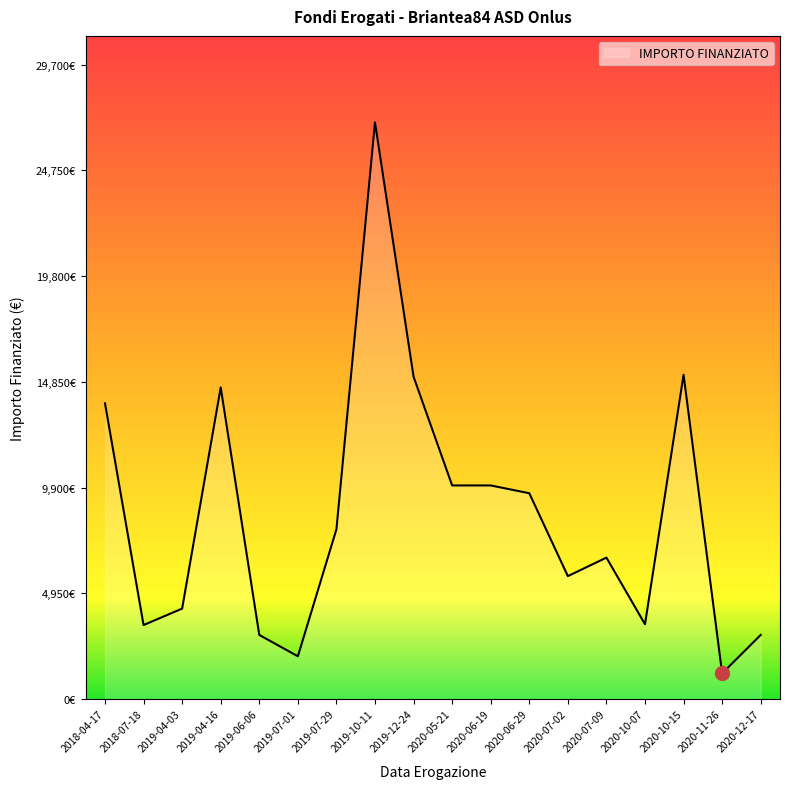

At which category does the chart reach its minimum across all series?

2020-11-26